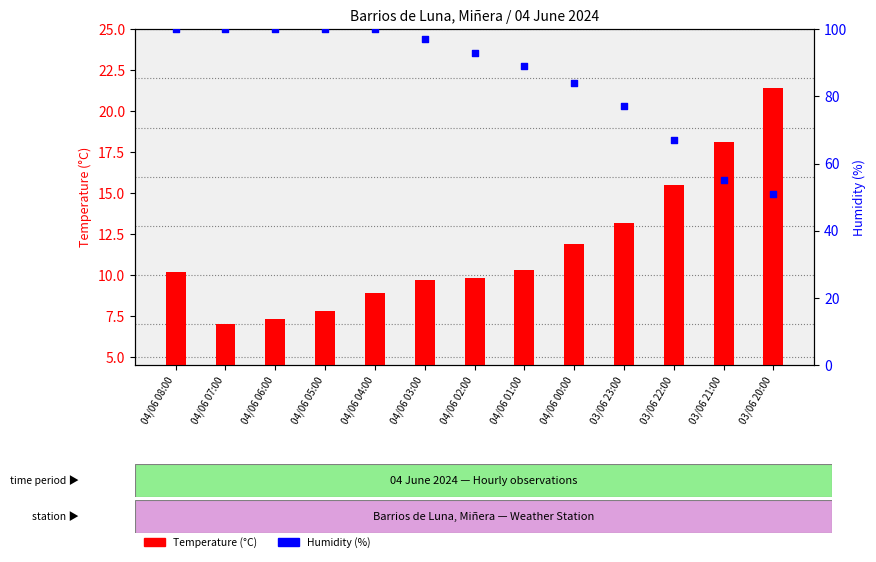

Which series has the largest total across all categories?

Humidity (%)